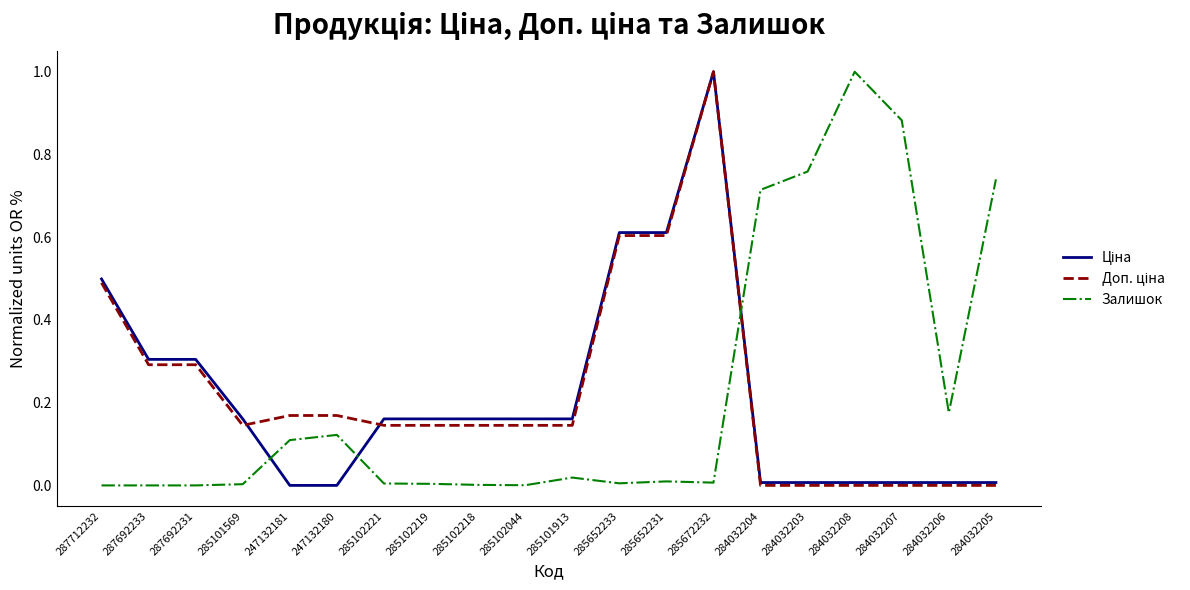

The value of Залишок at 285101913 is 0.0. True or false?

True